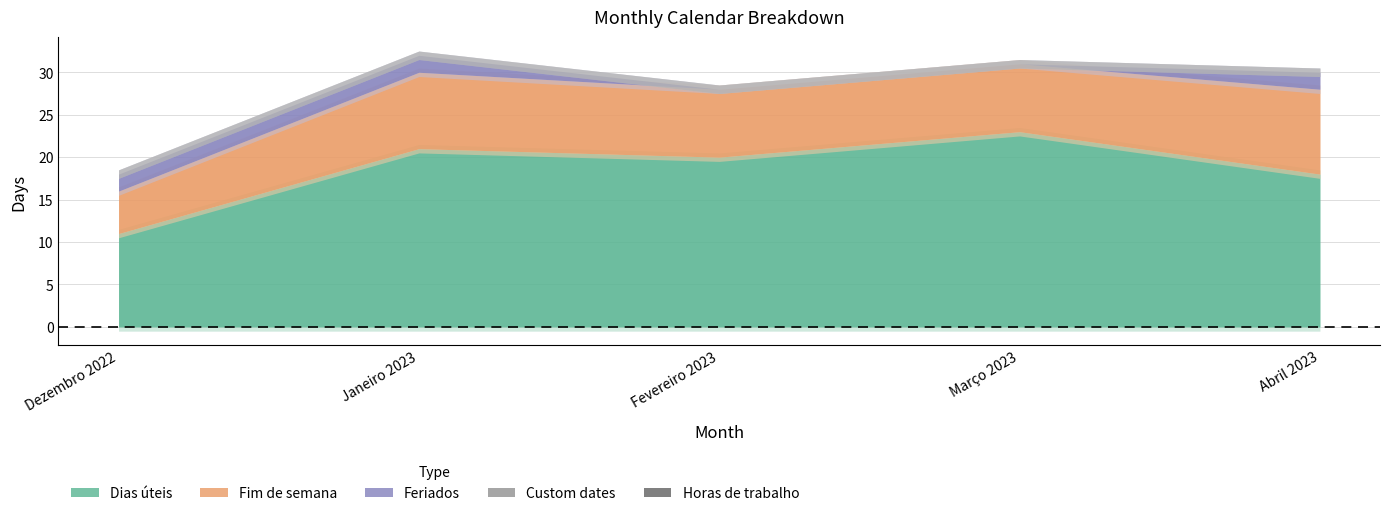

True or false: Feriados and Dias úteis cross at least once.

False